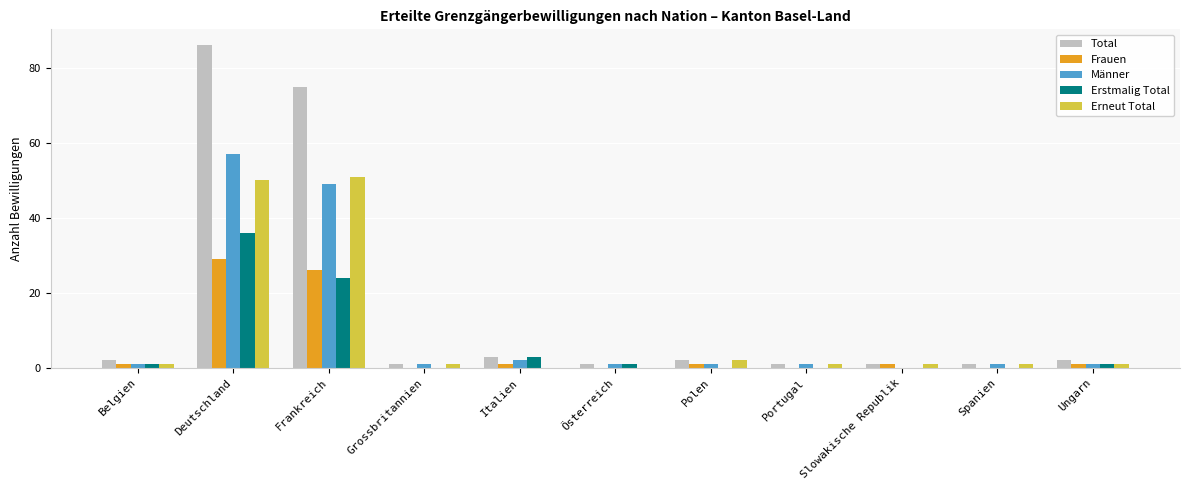

How many categories are shown in the chart?

11